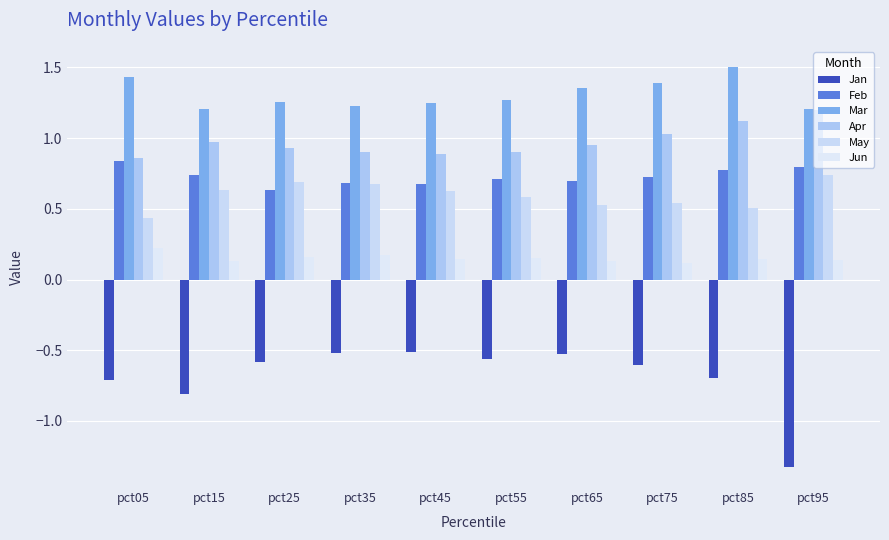

List the labels in order of Mar value, largest first.

pct85, pct05, pct75, pct65, pct55, pct25, pct45, pct35, pct95, pct15